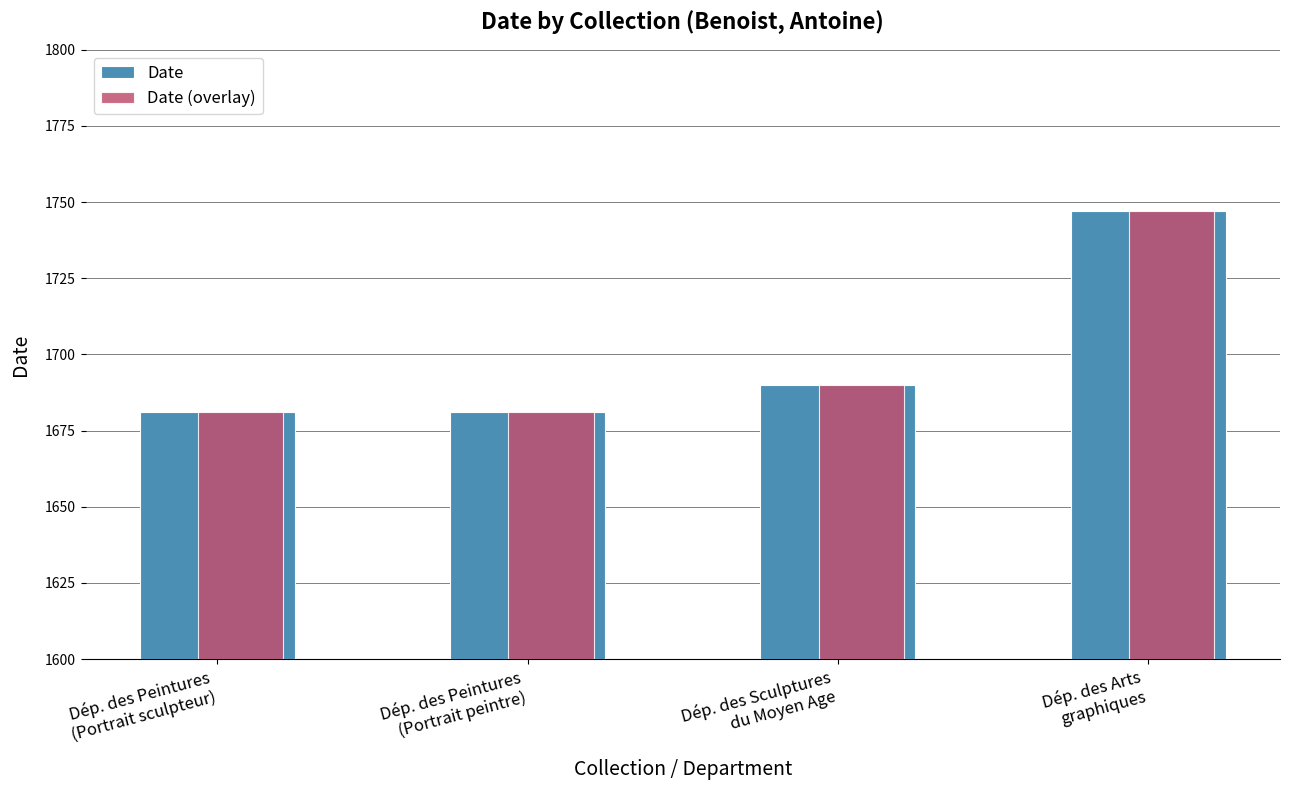

How many values in the Date (overlay) series are below 1690?

2